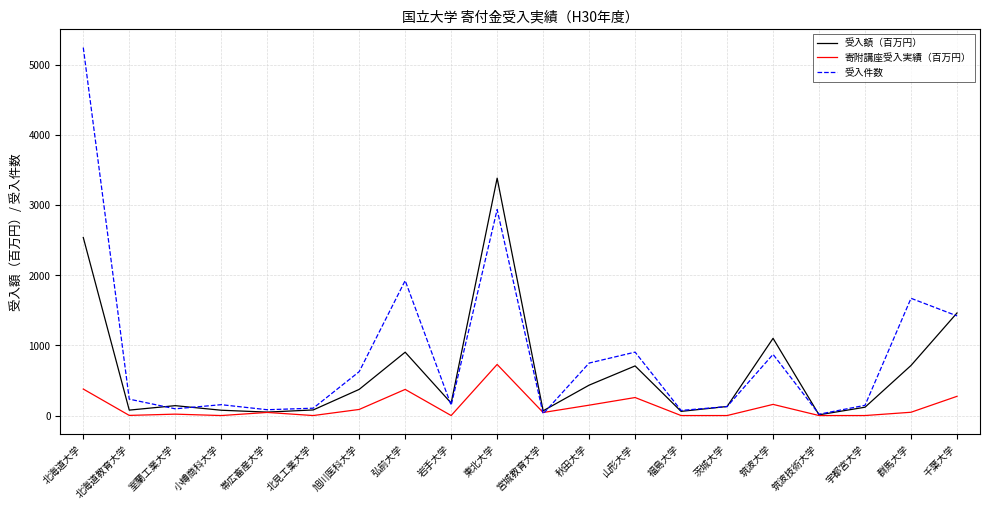

What is the spread (max minus min) of values at 宮城教育大学?

42.8